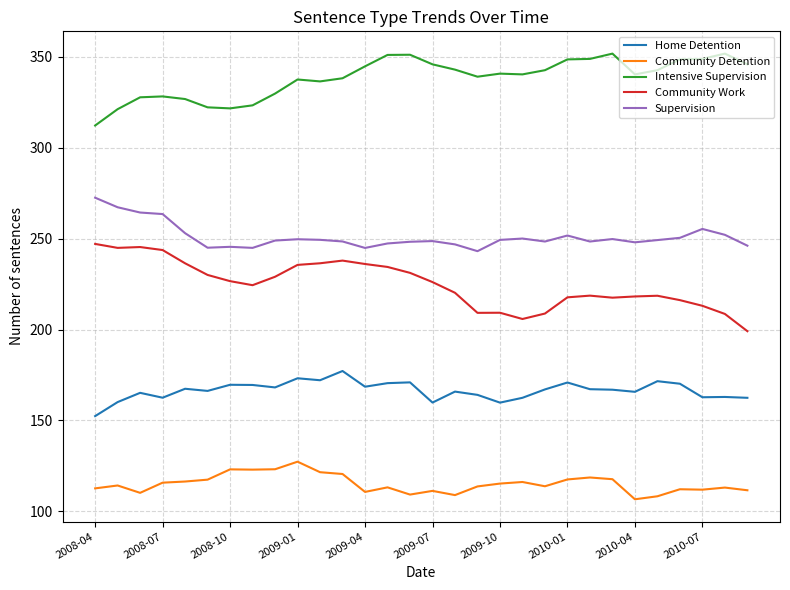

What is the highest value of the Supervision series?

272.5